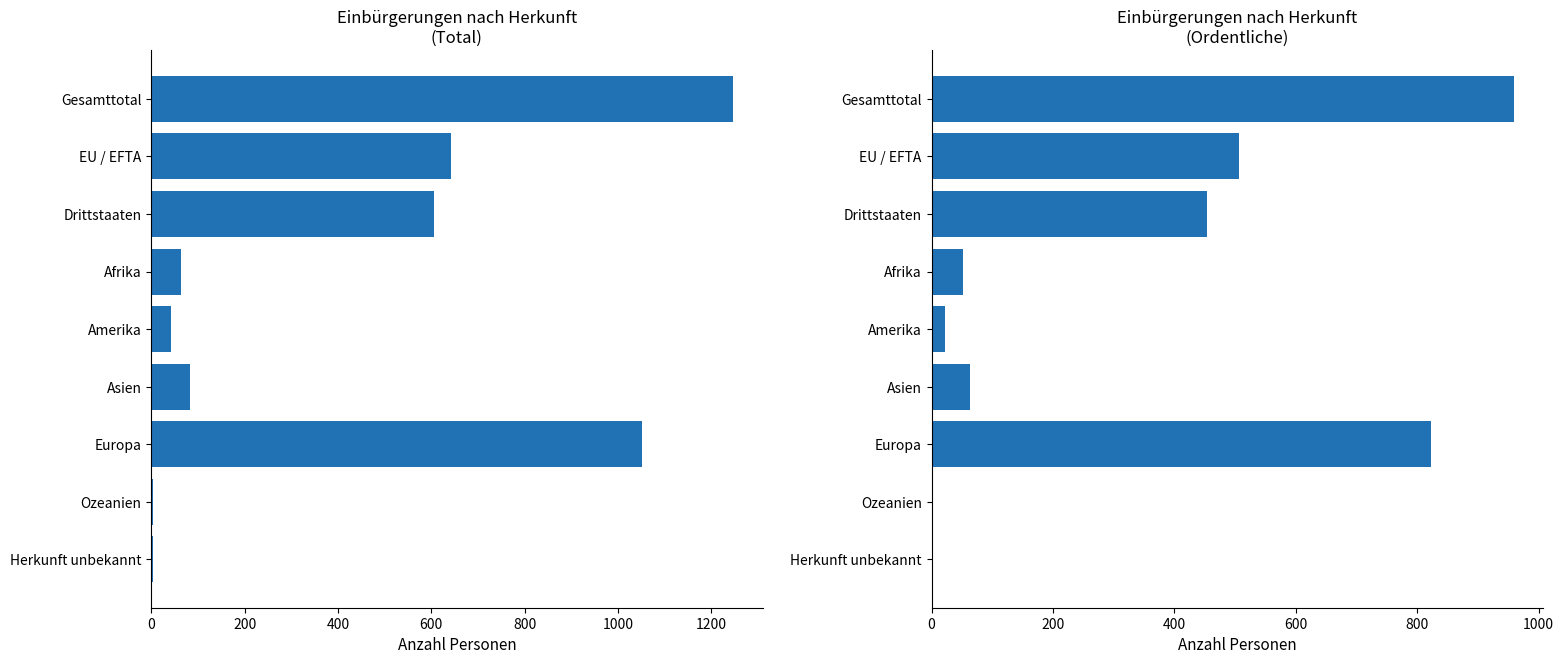

Between Afrika and Europa, which is larger?

Europa